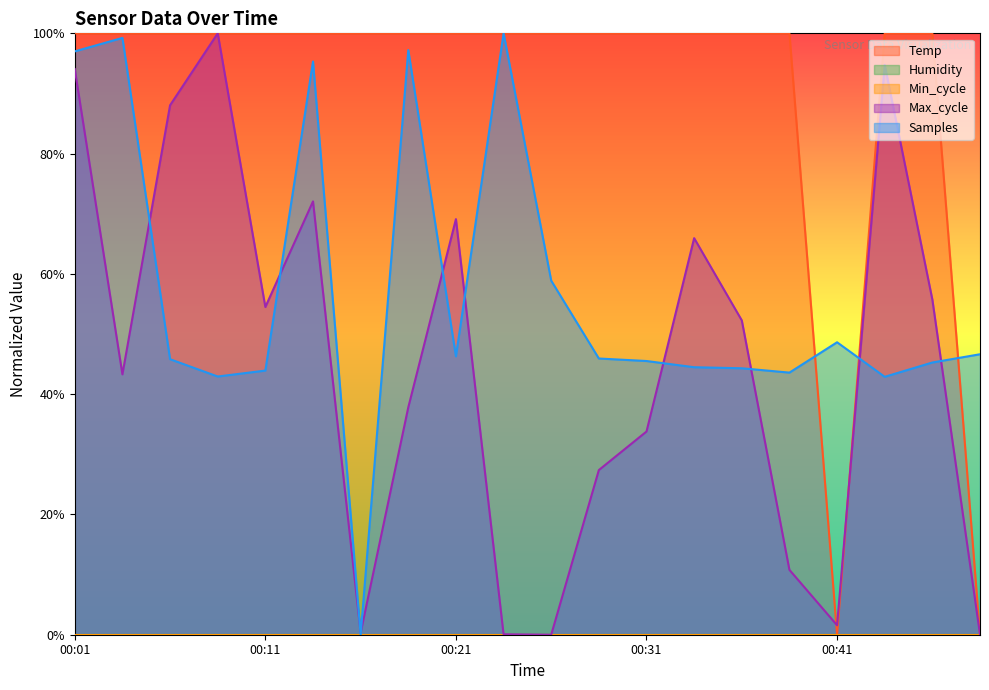

Does the chart display data point markers on the line(s)?

No